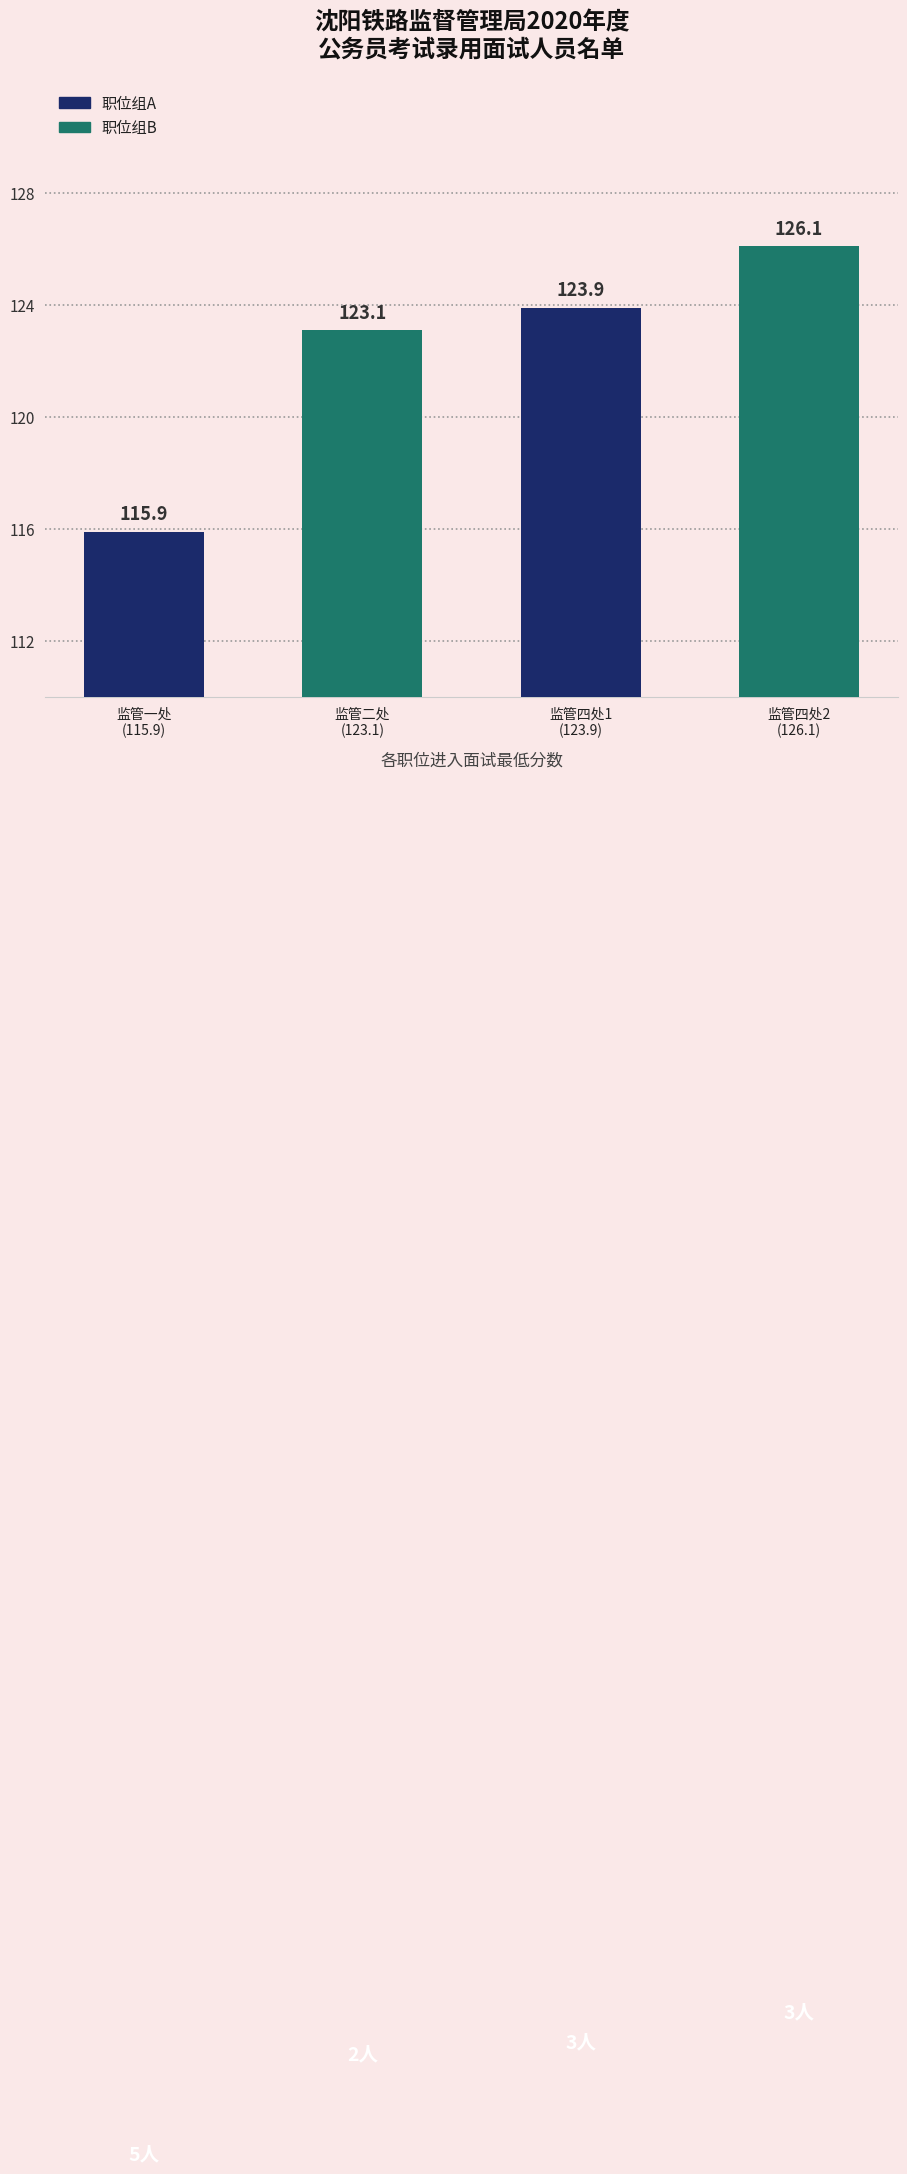

Reading right to left, list all the values displayed in this chart.

126.1	123.9	123.1	115.9